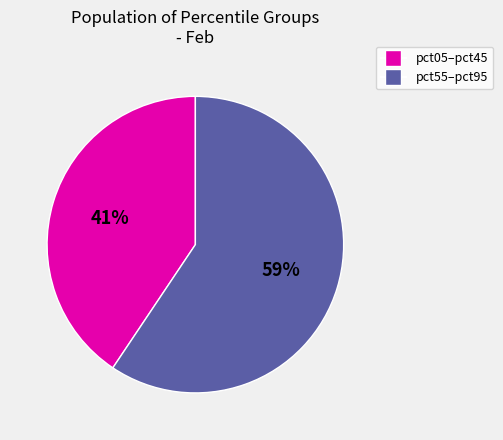

Is there a majority slice in this chart?

Yes